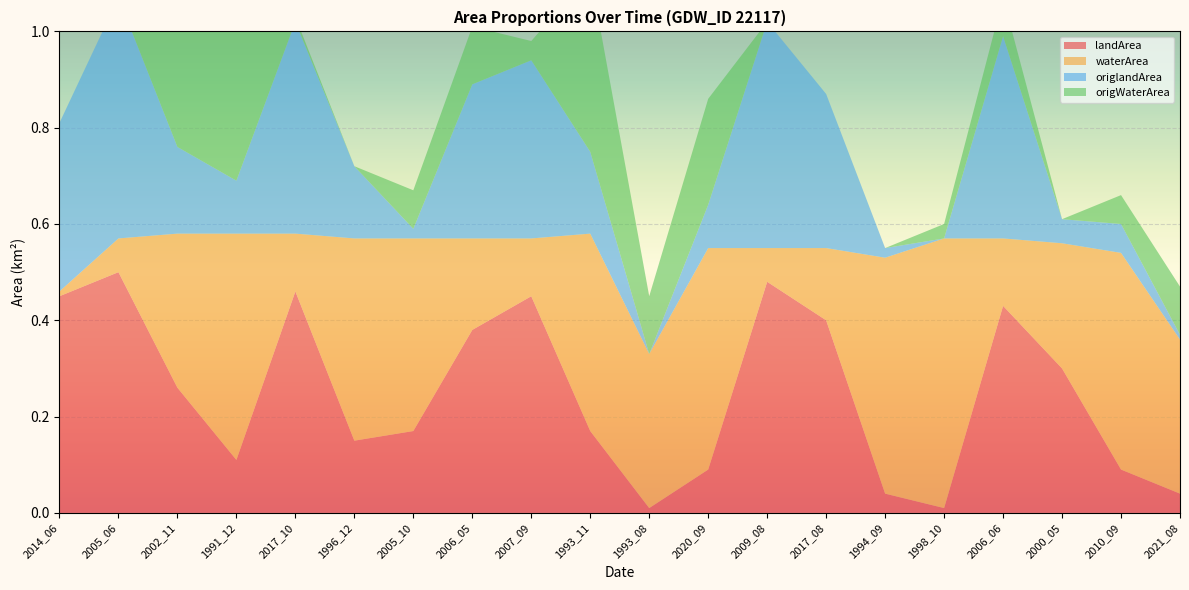

Reading left to right, list all the values displayed in this chart.

landArea: 0.5	0.5	0.3	0.1	0.5	0.1	0.2	0.4	0.5	0.2	0.0	0.1	0.5	0.4	0.0	0.0	0.4	0.3	0.1	0.0
waterArea: 0.0	0.1	0.3	0.5	0.1	0.4	0.4	0.2	0.1	0.4	0.3	0.5	0.1	0.1	0.5	0.6	0.1	0.3	0.5	0.3
origlandArea: 0.3	0.5	0.2	0.1	0.4	0.1	0.0	0.3	0.4	0.2	0.0	0.1	0.5	0.3	0.0	0.0	0.4	0.1	0.1	0.0
origWaterArea: 0.0	0.0	0.3	0.4	0.0	0.0	0.1	0.1	0.0	0.4	0.1	0.2	0.0	0.0	0.0	0.0	0.1	0.0	0.1	0.1